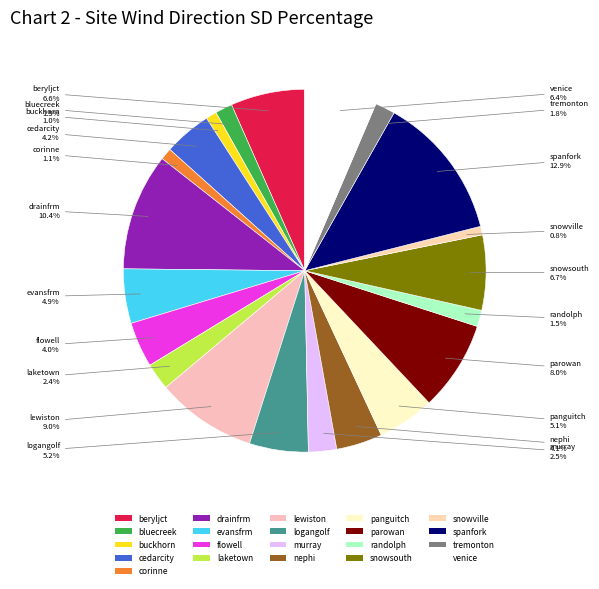

Does drainfrm account for over 50% of the chart?

No